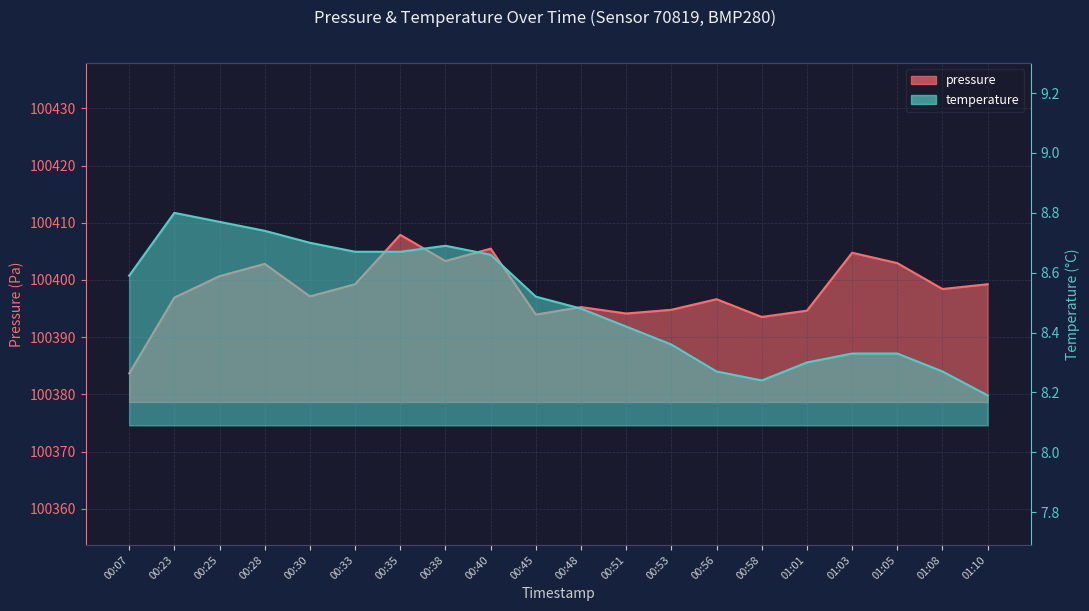

At which category does pressure reach its first local peak?

00:28